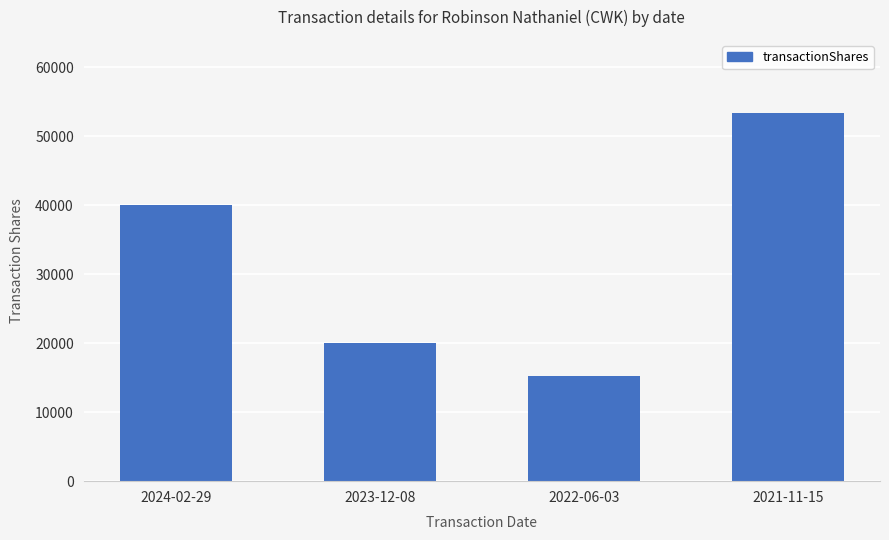

What is the difference between the values at 2024-02-29 and 2022-06-03?

24769